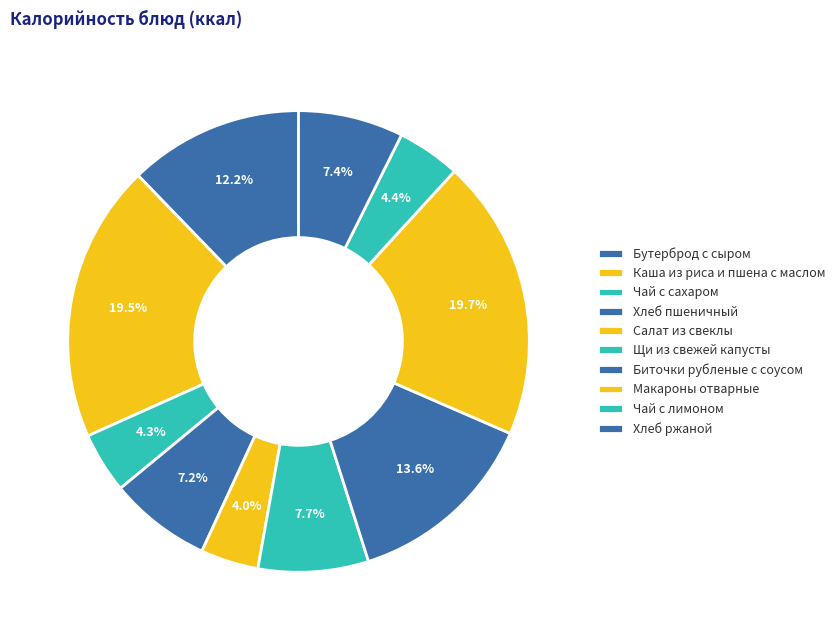

True or false: Хлеб пшеничный accounts for 7% of the total.

True